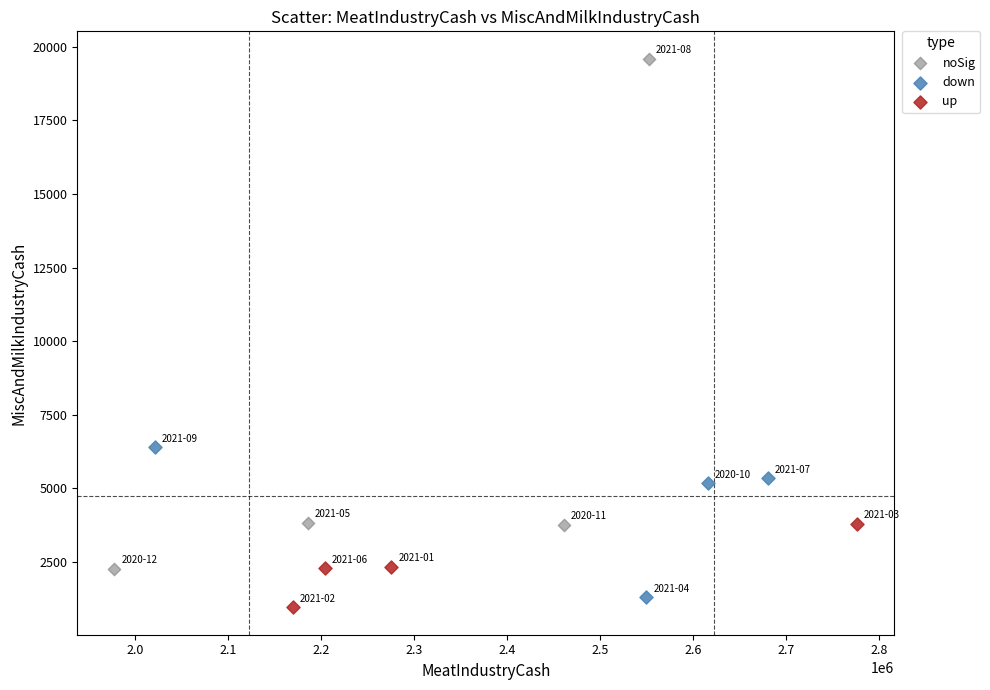

Which series has the widest spread of Y values?

noSig